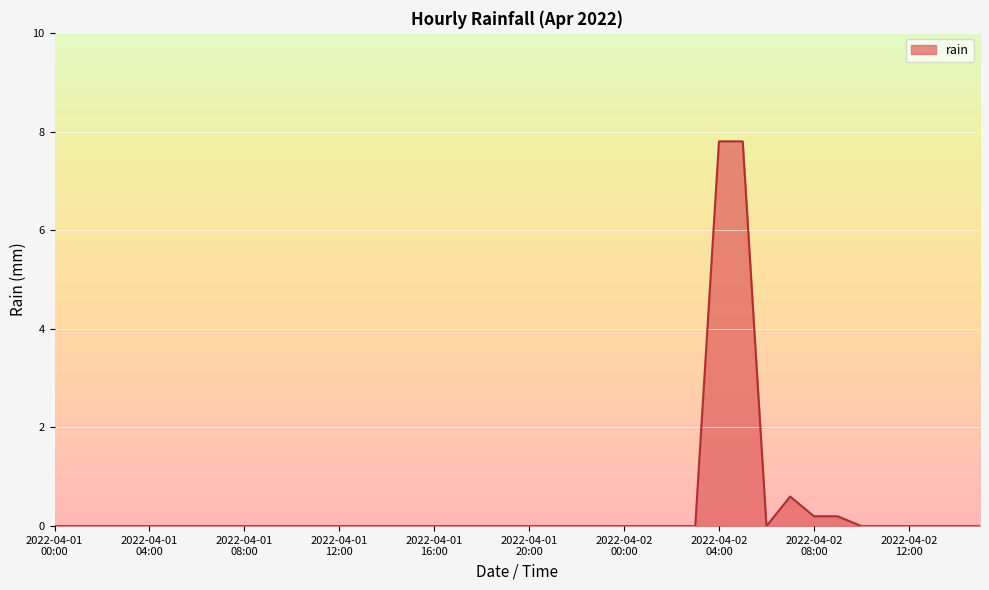

What is the maximum value shown in the chart?

7.8